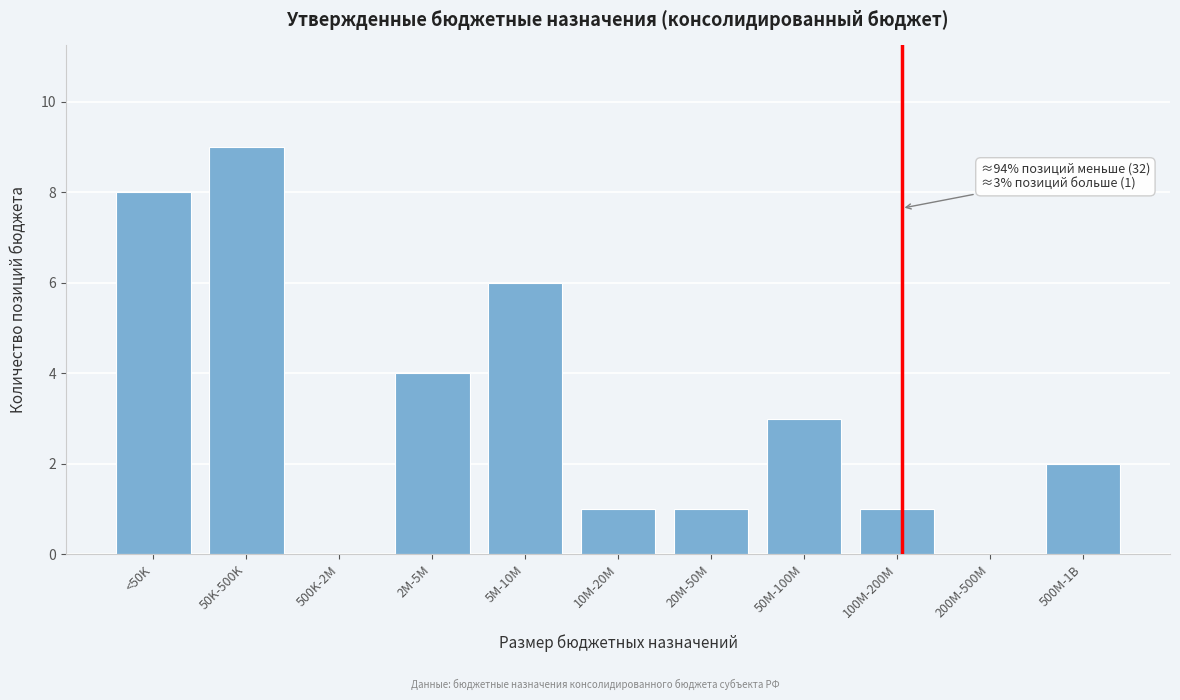

Reading left to right, extract all data points from this chart.

<50K=8	50K-500K=9	500K-2M=0	2M-5M=4	5M-10M=6	10M-20M=1	20M-50M=1	50M-100M=3	100M-200M=1	200M-500M=0	500M-1B=2